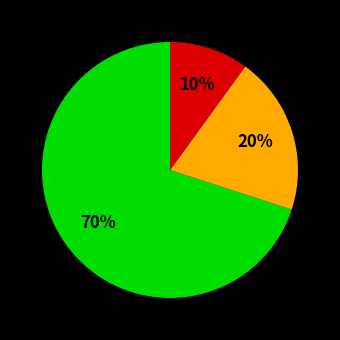

Is there any slice that represents more than half of the pie?

Yes